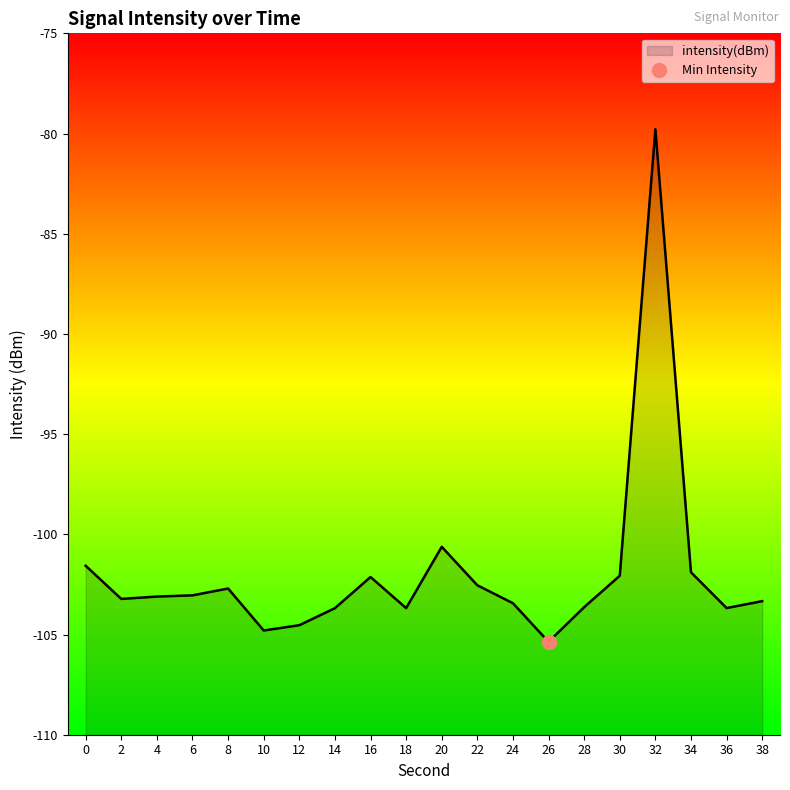

List the labels in order of value, smallest first.

26, 10, 12, 14, 18, 36, 28, 24, 38, 2, 4, 6, 8, 22, 16, 30, 34, 0, 20, 32